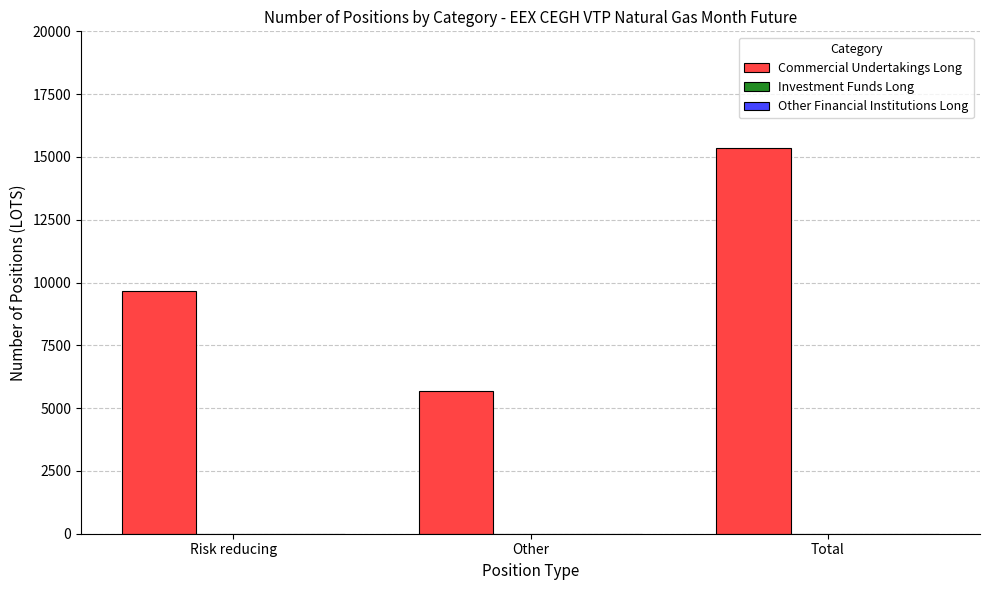

What is the value of the 3rd bar from the left?

15340